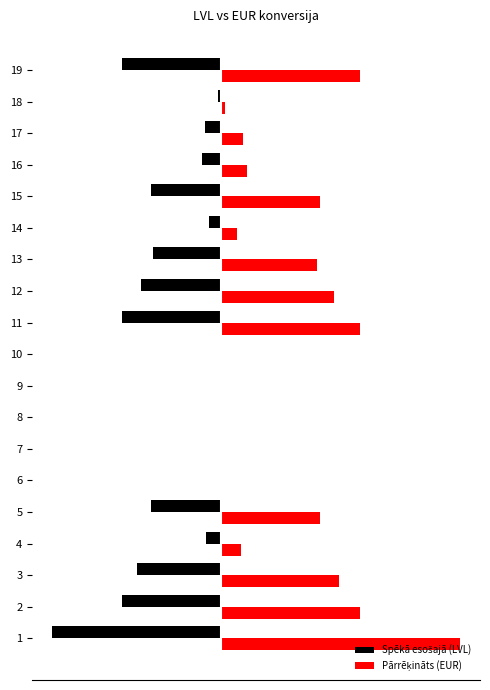

Which series has the largest range (max minus min)?

Pārrēķināts (EUR)